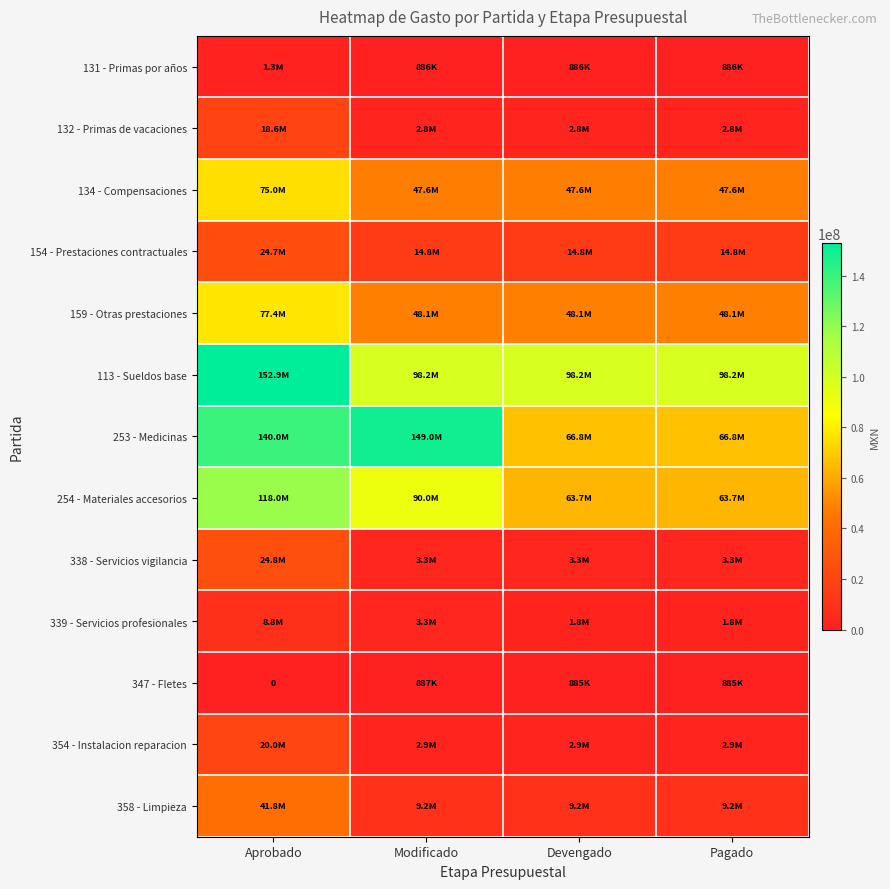

Rank the categories by 113 - Sueldos base value from highest to lowest.

Aprobado, Modificado, Devengado, Pagado